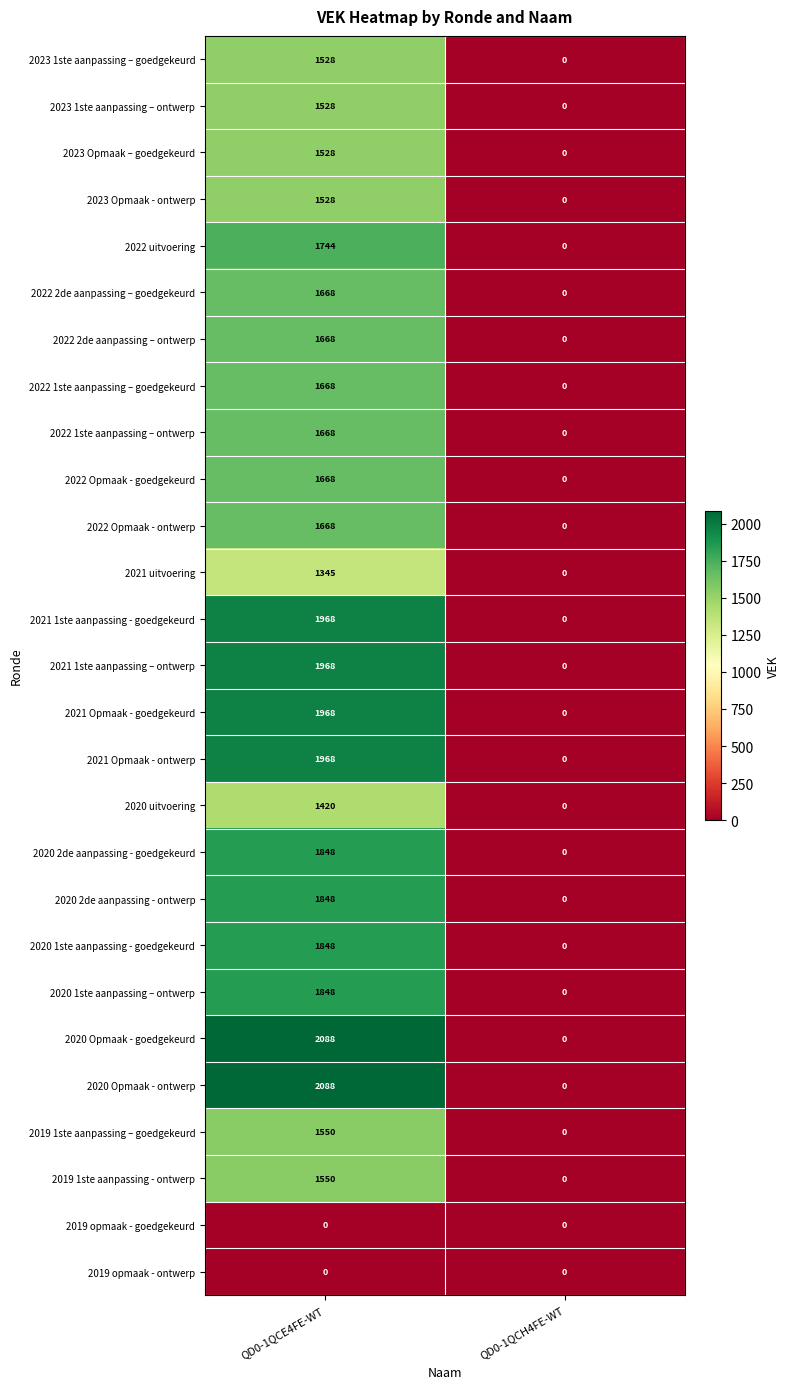

What is the total value across all series at QD0-1QCE4FE-WT?

43169